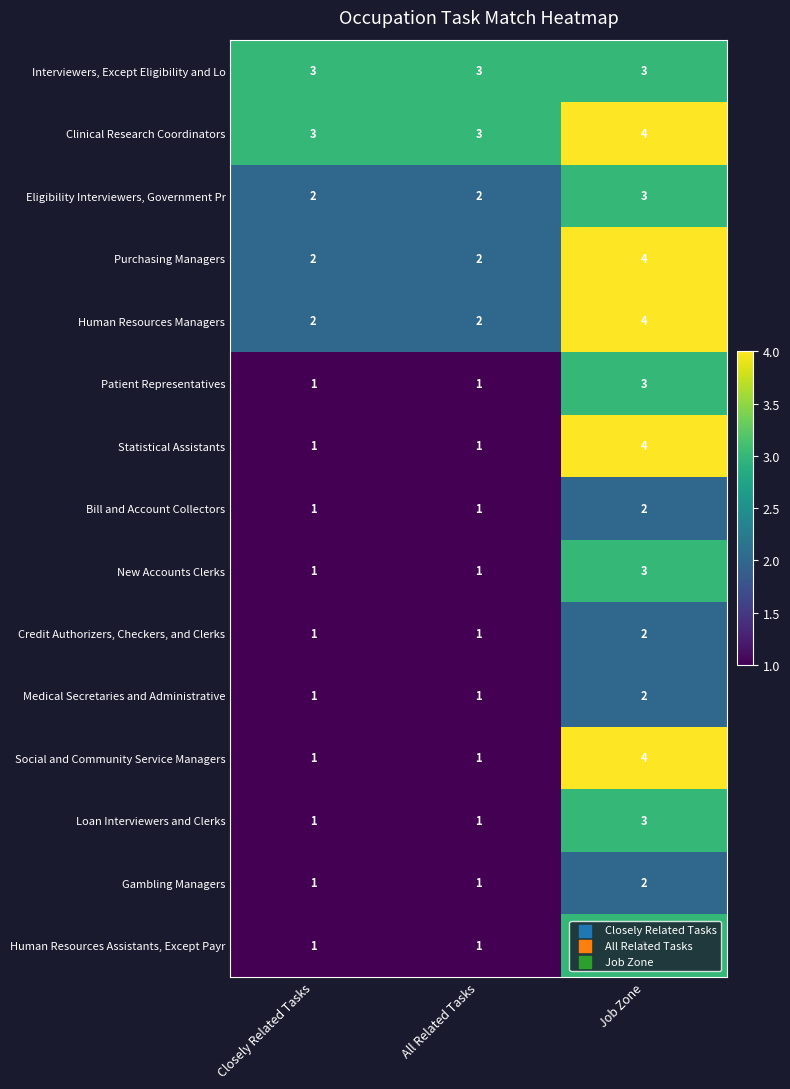

Which label corresponds to the largest value in the chart?

Job Zone